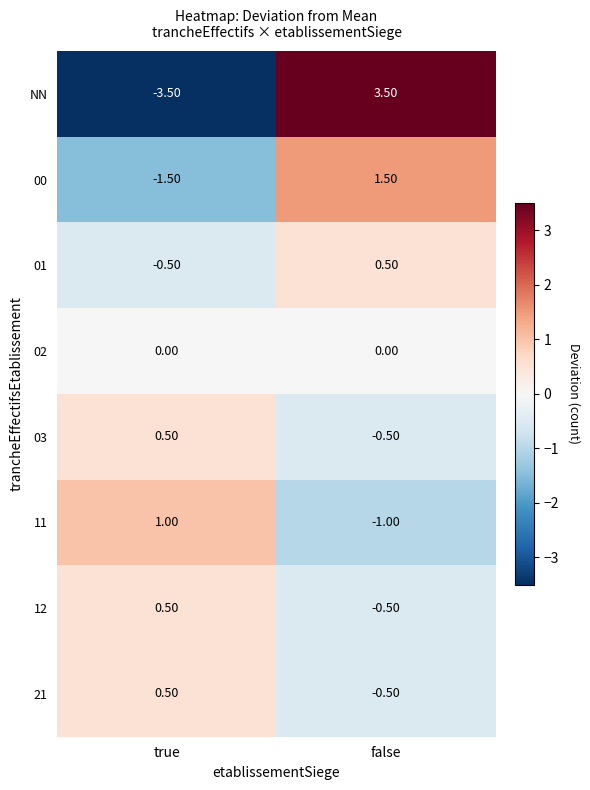

Rank the categories by 03 value from lowest to highest.

false, true